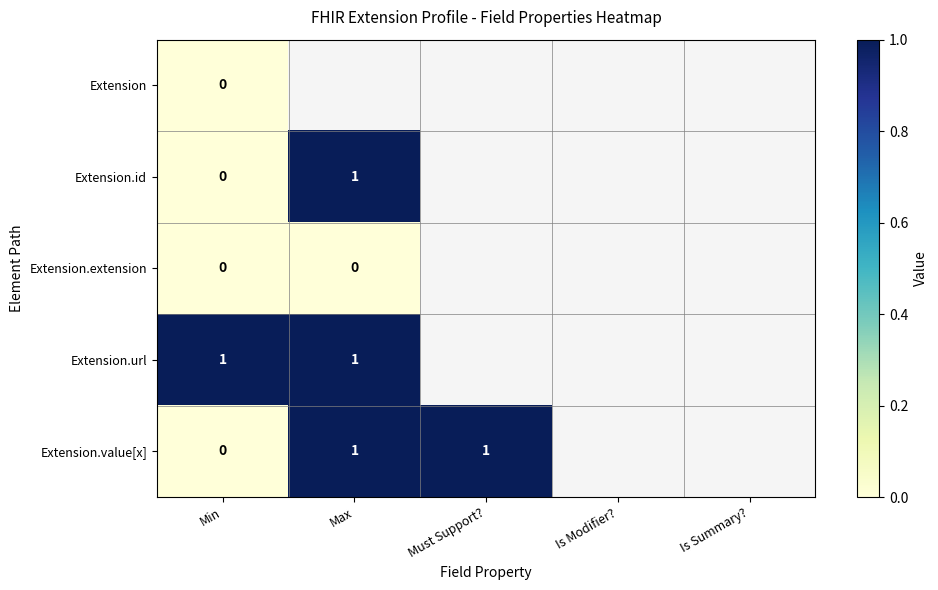

The Extension.url series shows 1 at Min. True or false?

True